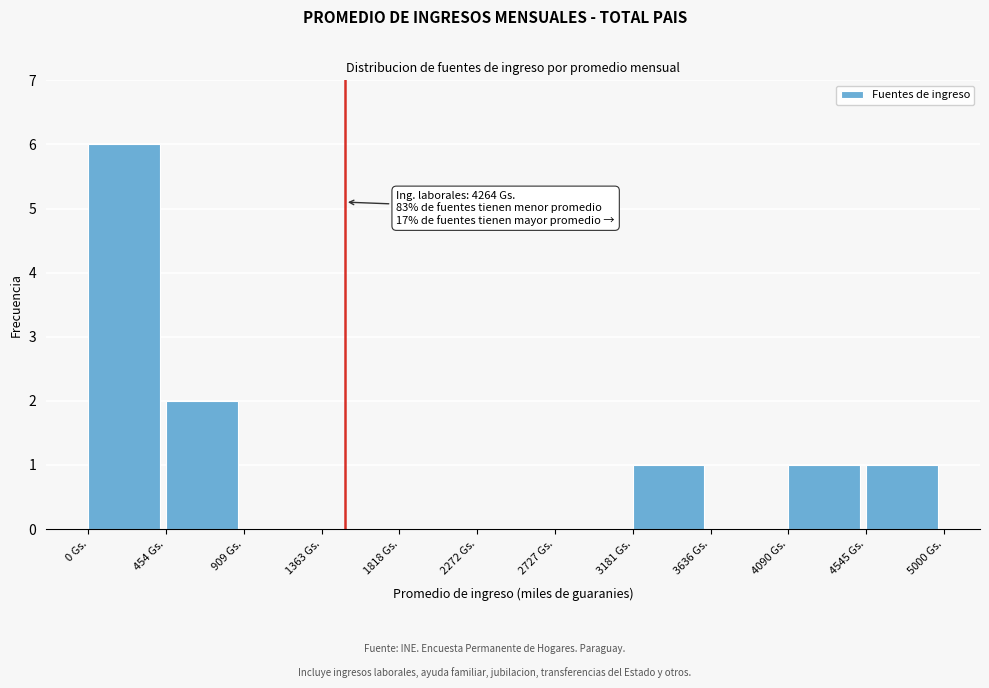

Which range on the x-axis has the tallest bar?

0 to 450